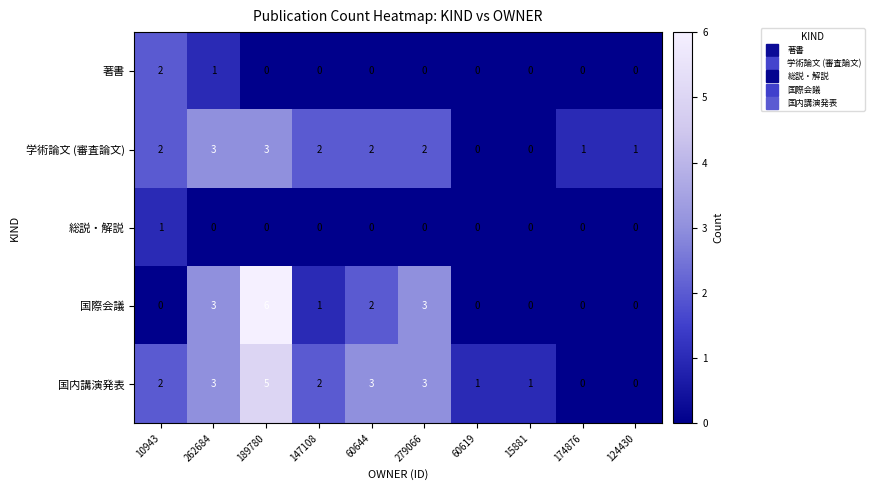

Which label corresponds to the largest value in the chart?

189780